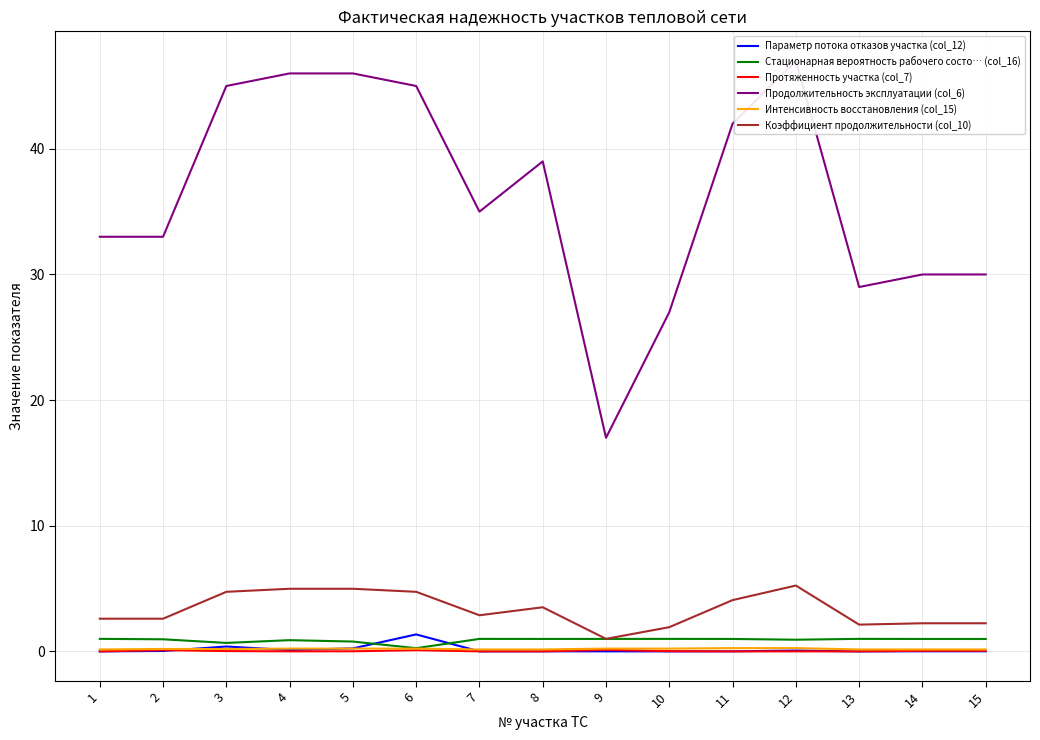

How many distinct data groups are displayed?

6